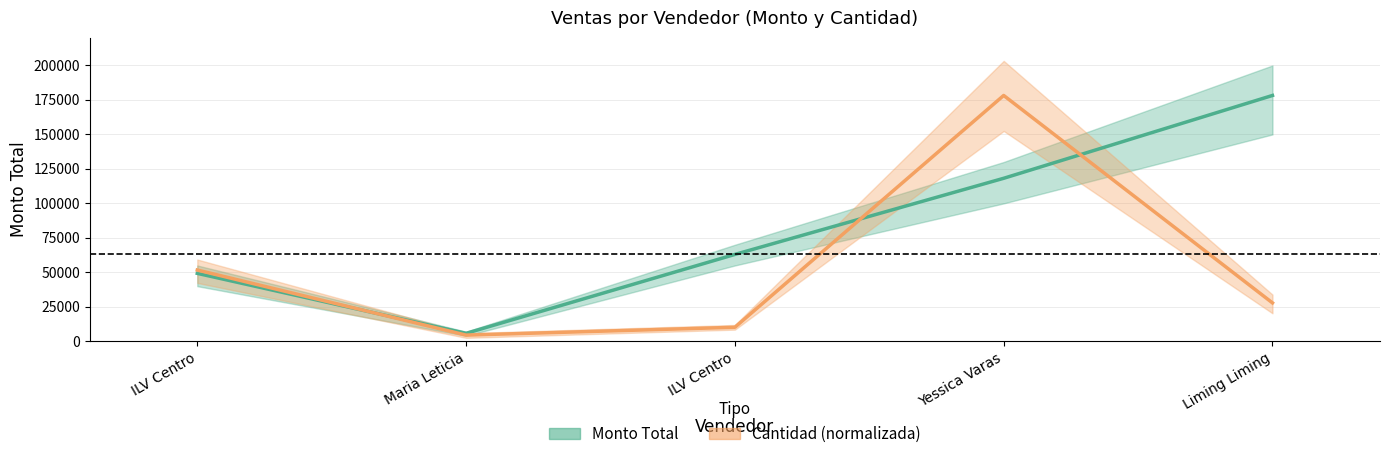

Which series has the largest total across all categories?

Monto Total